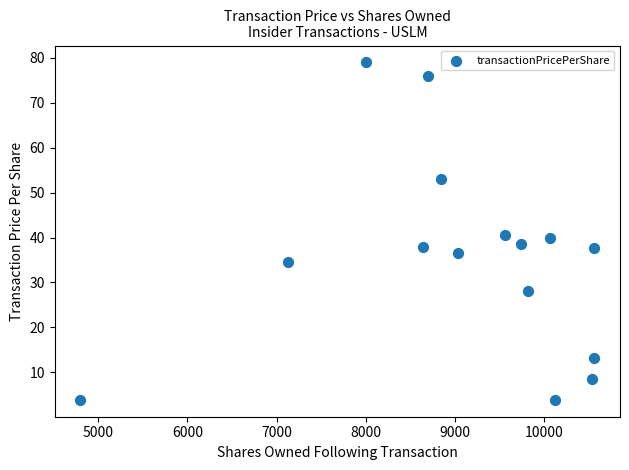

What is the range of X values (max minus min)?

5762.0